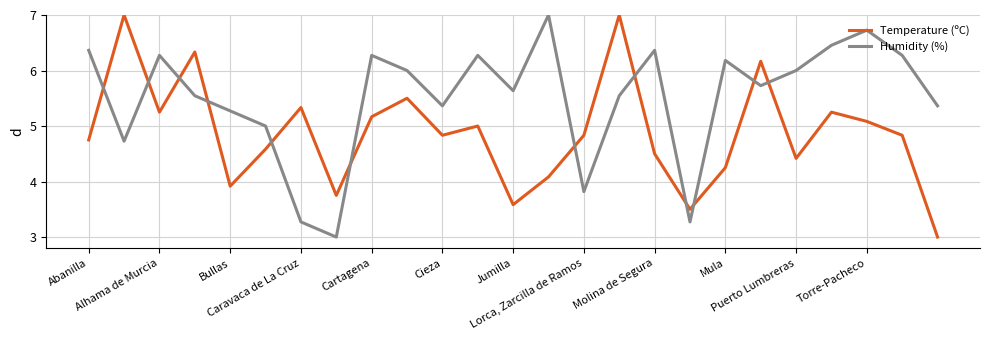

Rank the series by their average value, from lowest to highest.

Temperature (ºC), Humidity (%)